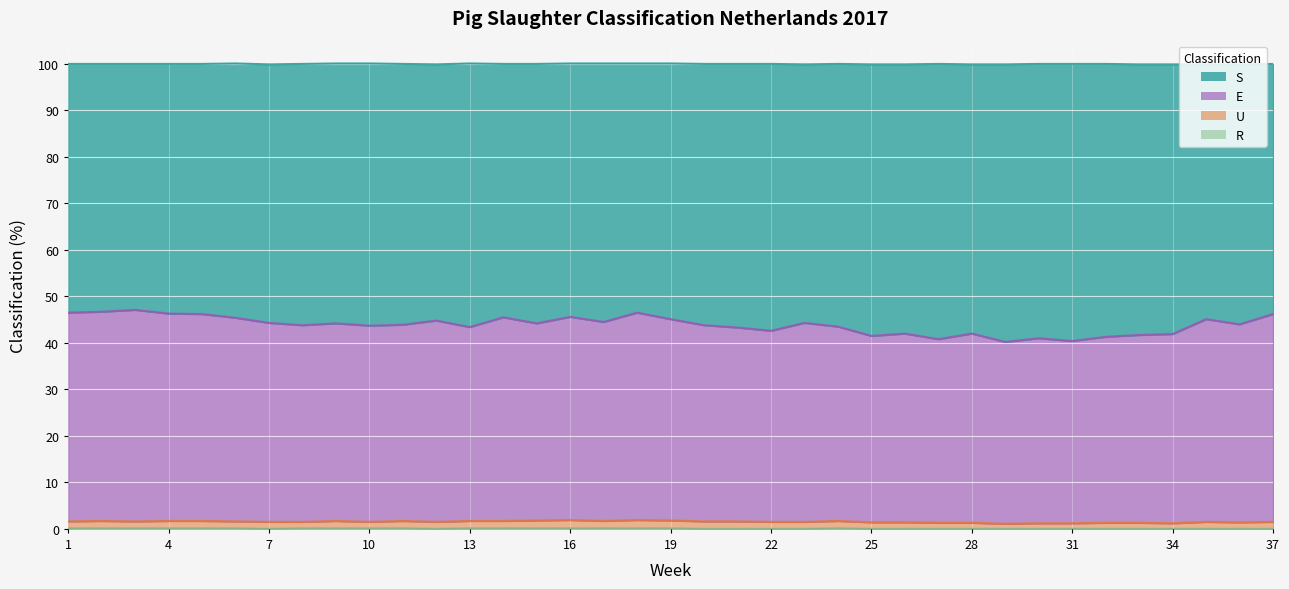

True or false: U and R cross at least once.

False